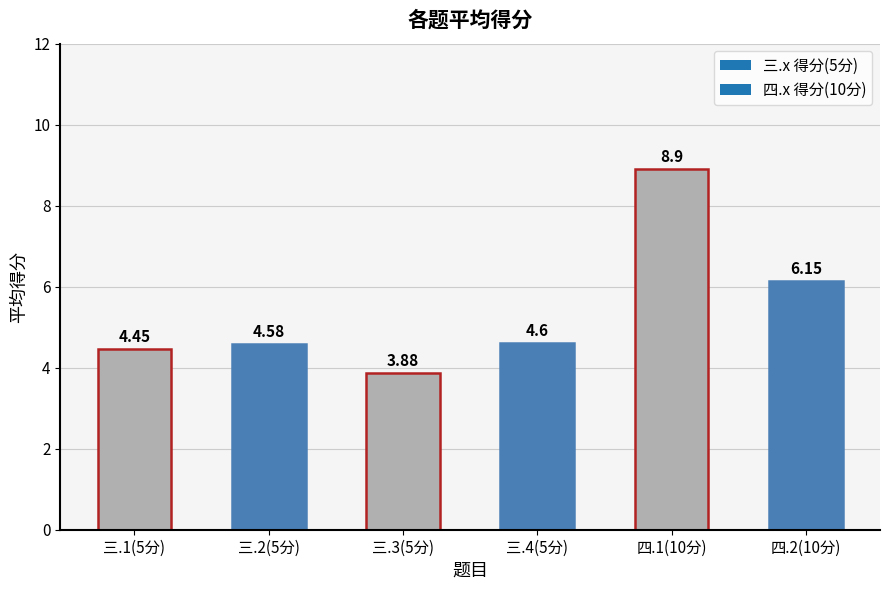

What is the sum of all values?

32.6